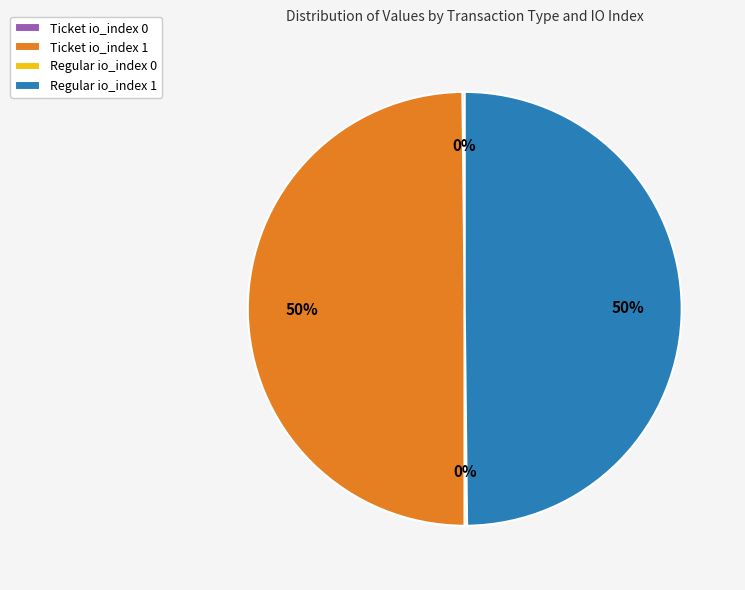

What percentage is the Ticket io_index 1 slice, to the nearest percent?

50%